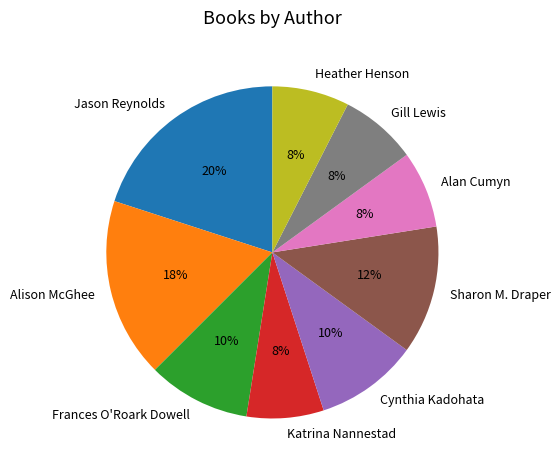

What percentage is the Jason Reynolds slice, to the nearest percent?

20%